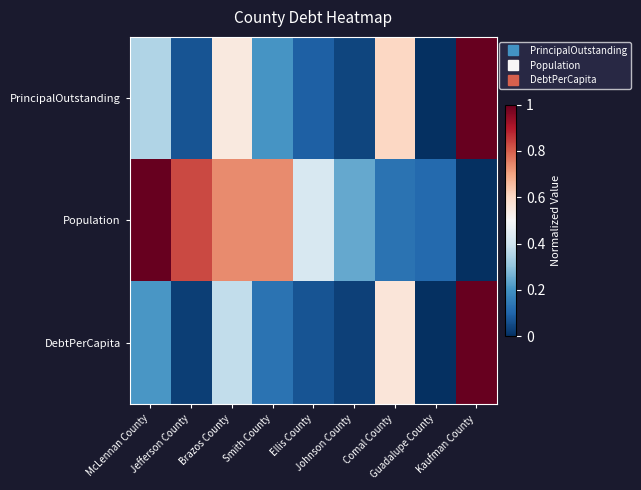

Which series has the largest total across all categories?

Population